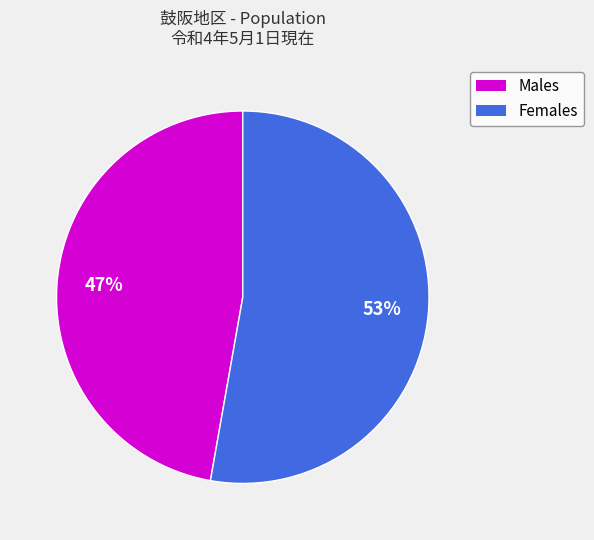

To the nearest percent, what is the difference between the largest and smallest slice percentages?

6%